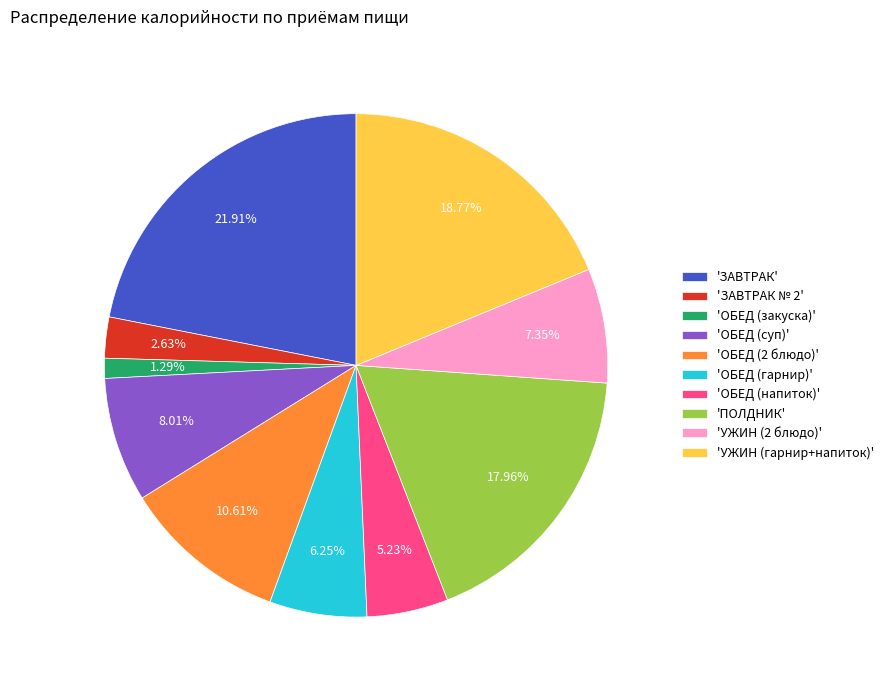

Combined, do 'ОБЕД (напиток)' and 'ОБЕД (гарнир)' account for over 50%?

No